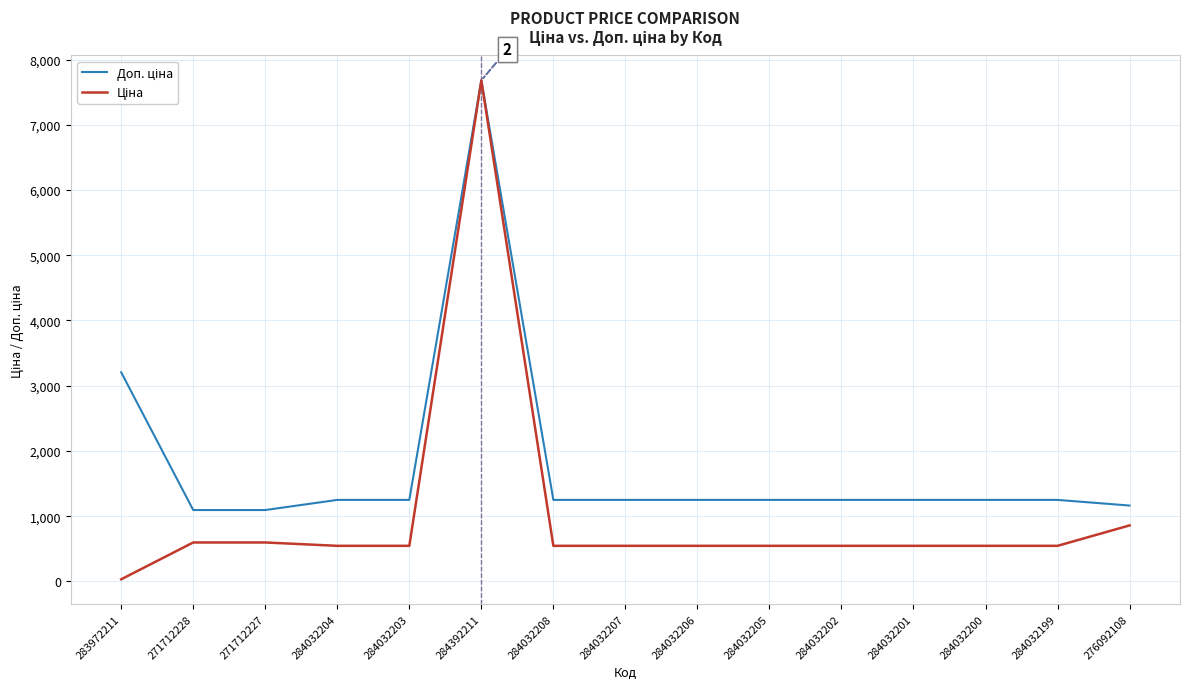

What is the spread (max minus min) of values at 276092108?

304.7